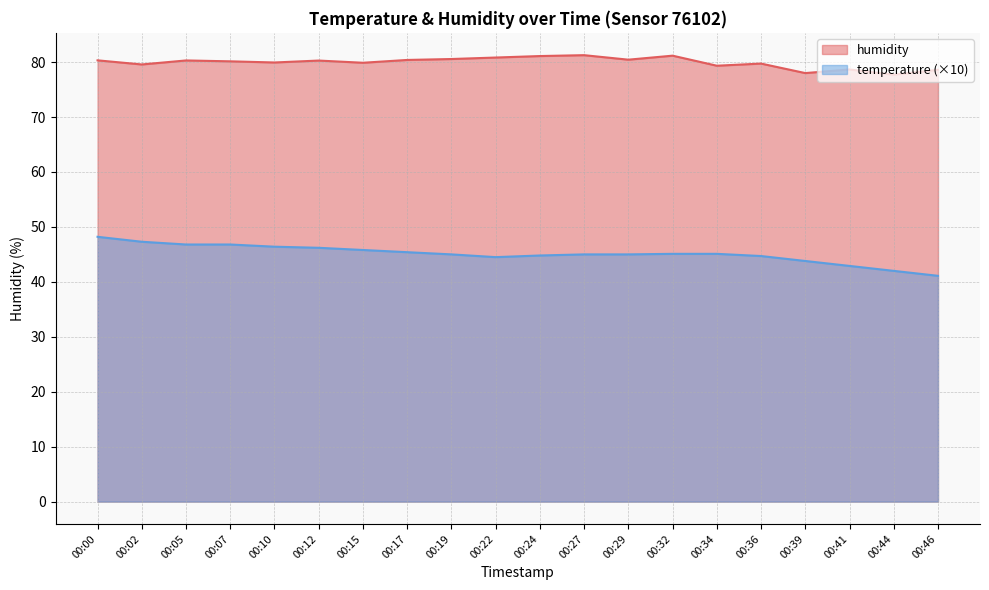

How many values in the humidity series exceed 80?

11